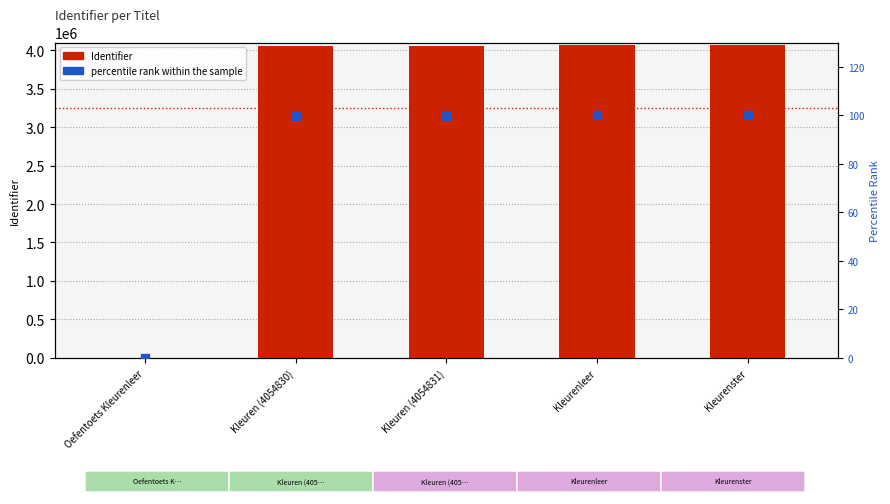

At how many categories does at least one series exceed 255031?

4